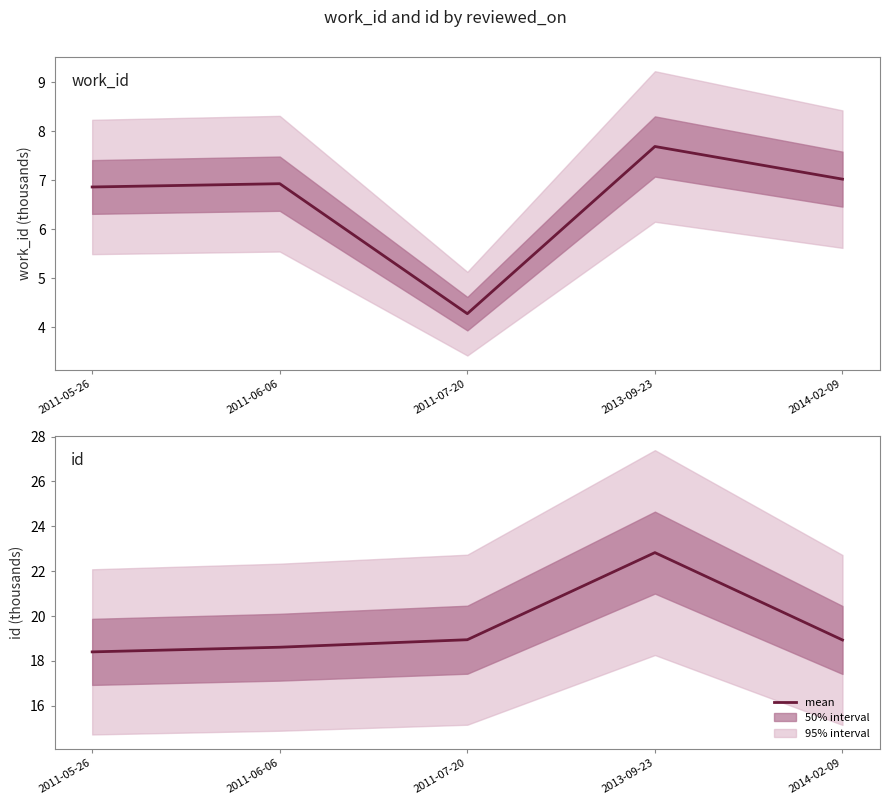

Where is the first local maximum for work_id?

2011-06-06